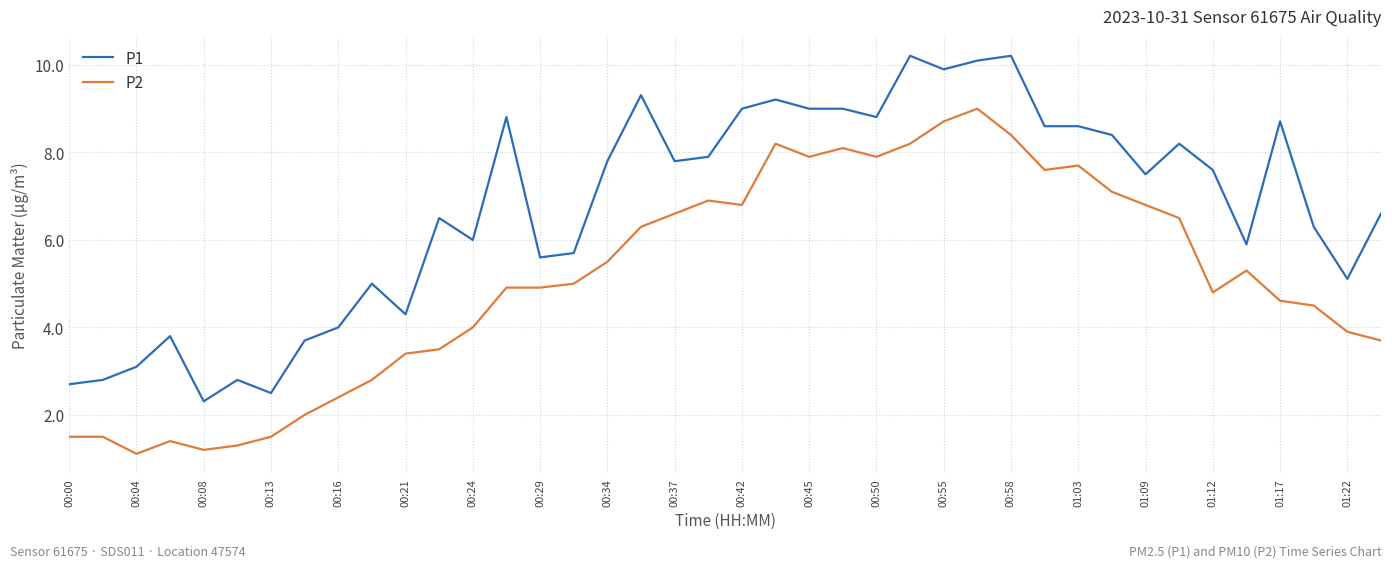

True or false: P2 and P1 cross at least once.

False